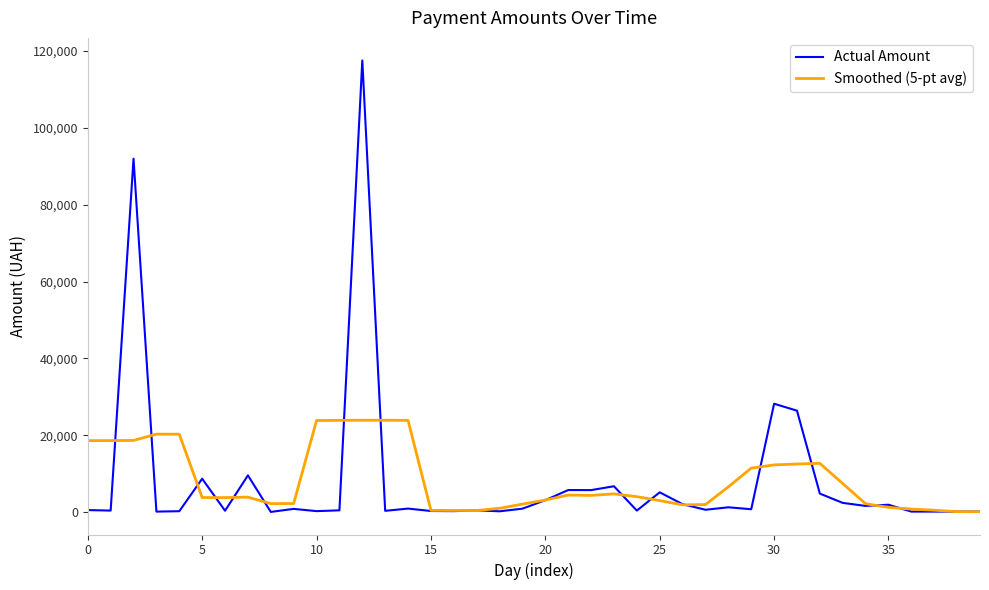

What is the maximum value for Smoothed (5-pt avg)?

23885.8